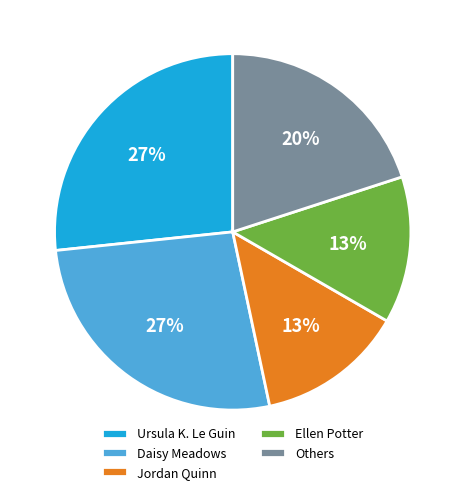

Is it true that Ursula K. Le Guin is 27% of the pie?

True